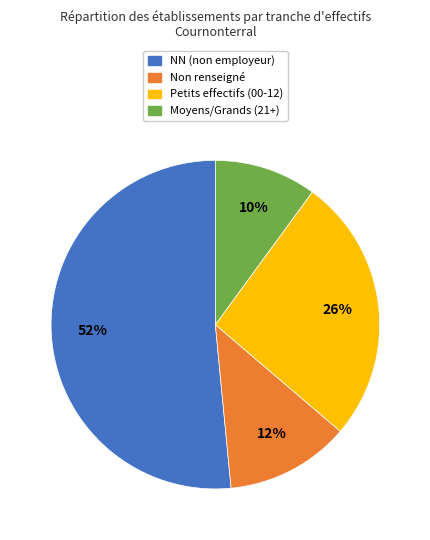

Is there a majority slice in this chart?

Yes